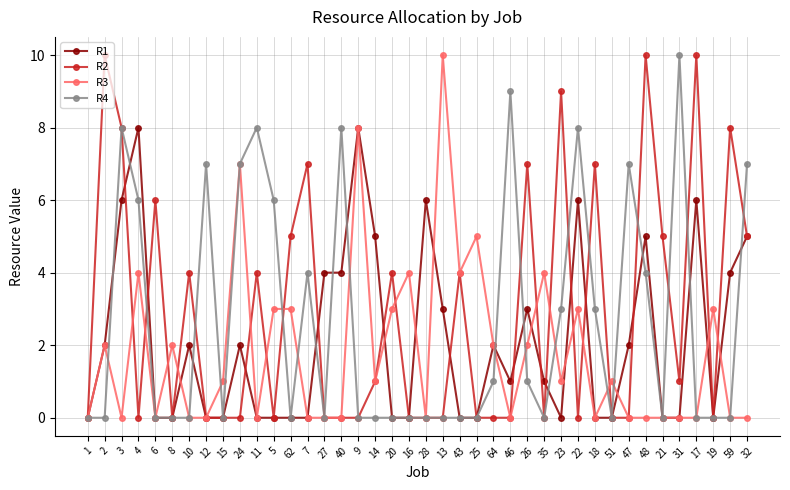

List the series in order of their overall mean, highest first.

R2, R4, R1, R3